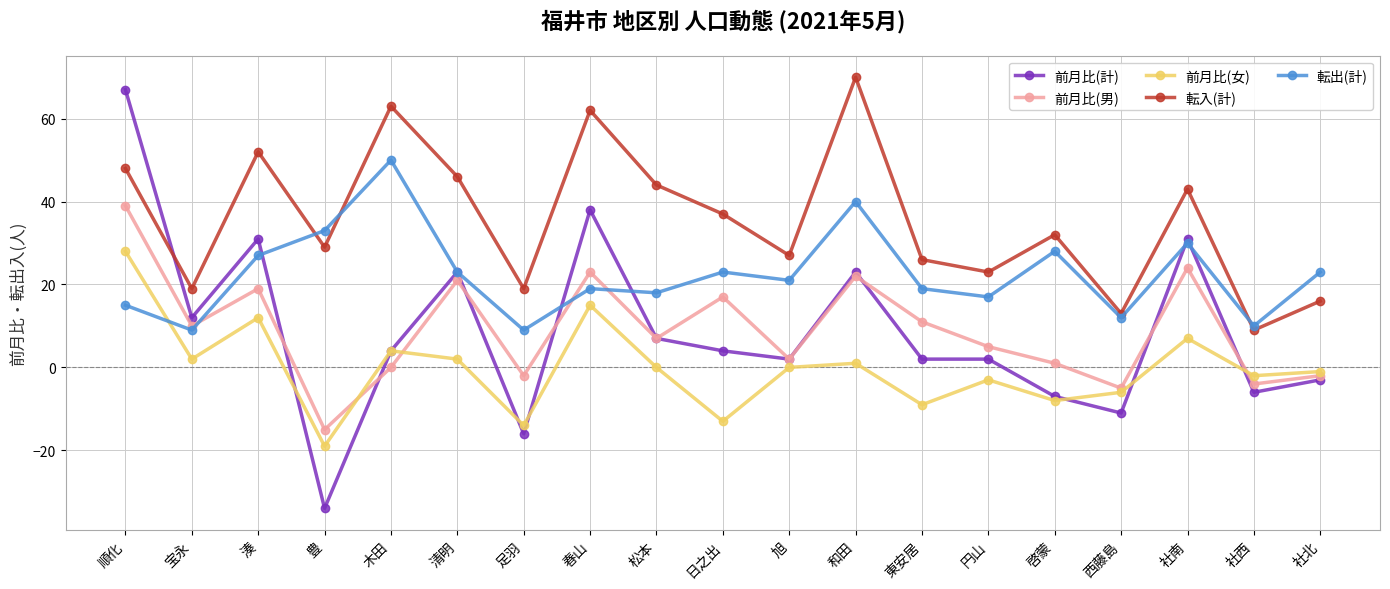

The 前月比(男) series shows 23 at 春山. True or false?

True